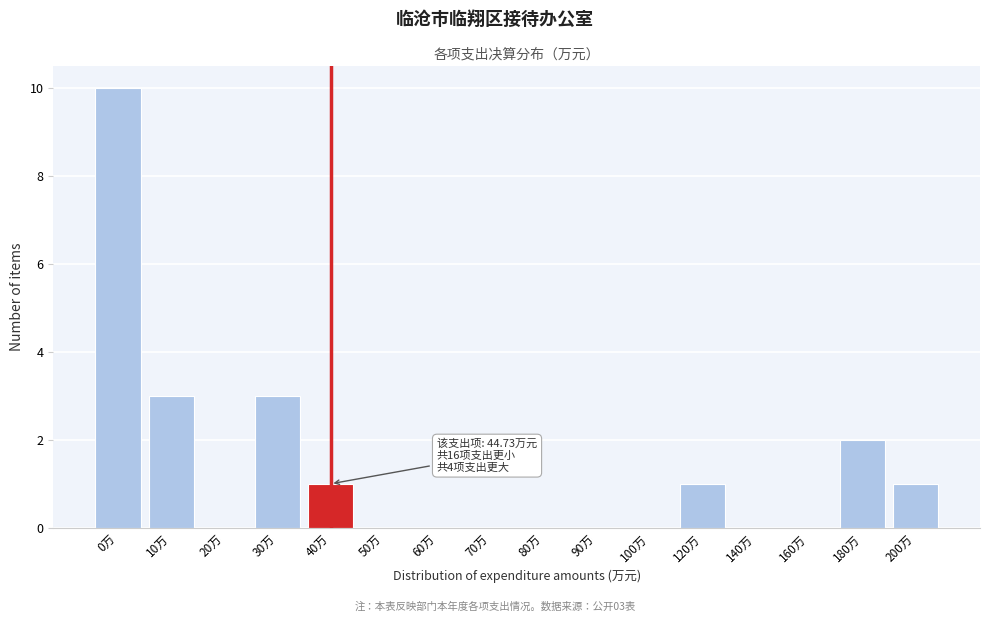

Reading right to left, list all the values displayed in this chart.

200万=1	180万=2	160万=0	140万=0	120万=1	100万=0	90万=0	80万=0	70万=0	60万=0	50万=0	40万=1	30万=3	20万=0	10万=3	0万=10